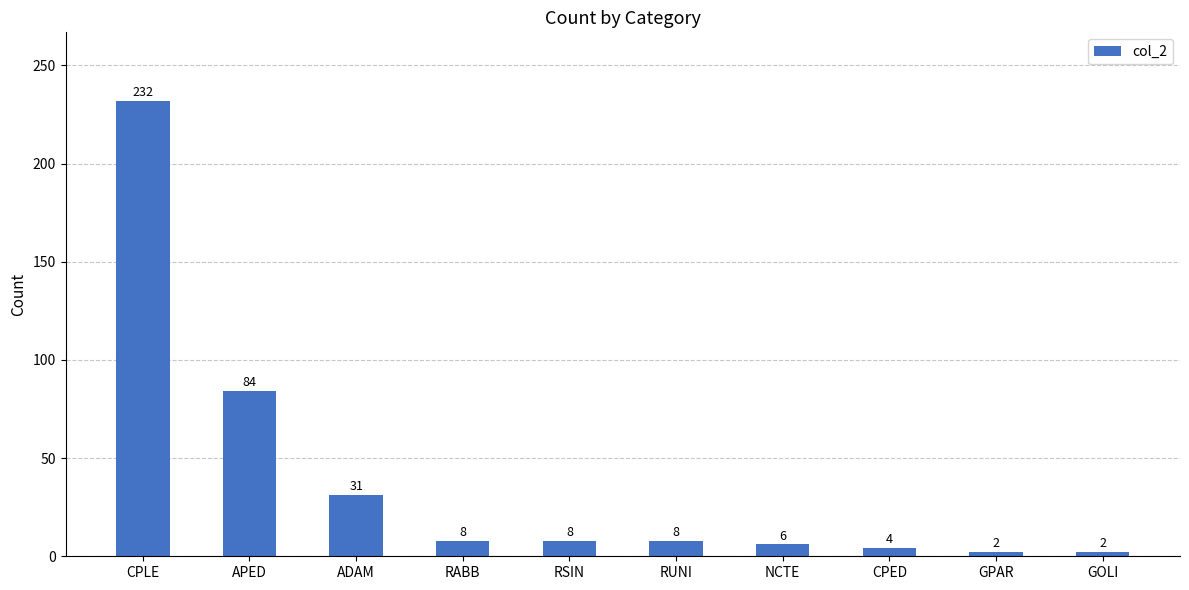

What is the sum of all values?

385